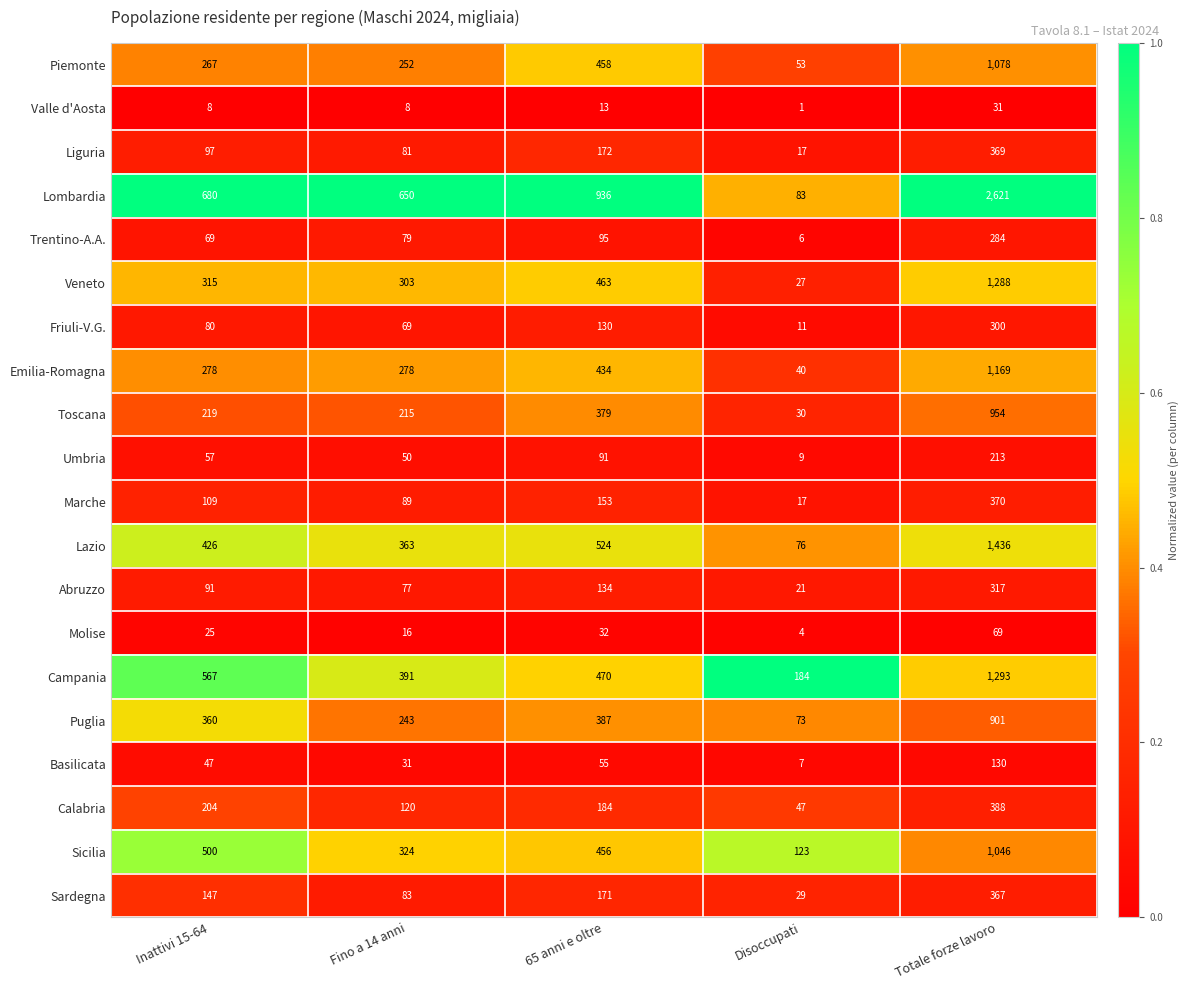

At Inattivi 15-64, list the series in order from largest to smallest.

Lombardia, Campania, Sicilia, Lazio, Puglia, Veneto, Emilia-Romagna, Piemonte, Toscana, Calabria, Sardegna, Marche, Liguria, Abruzzo, Friuli-V.G., Trentino-A.A., Umbria, Basilicata, Molise, Valle d'Aosta